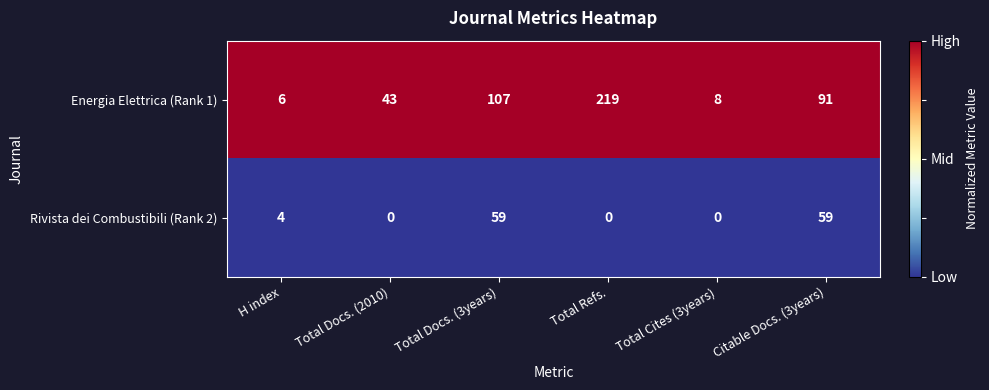

Which label corresponds to the largest value in the chart?

Total Refs.